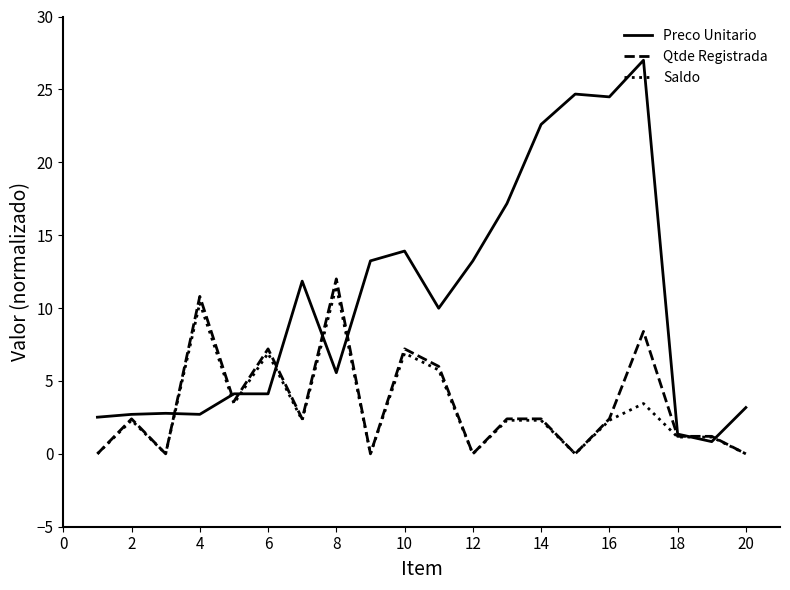

Which series has the largest range (max minus min)?

Preco Unitario